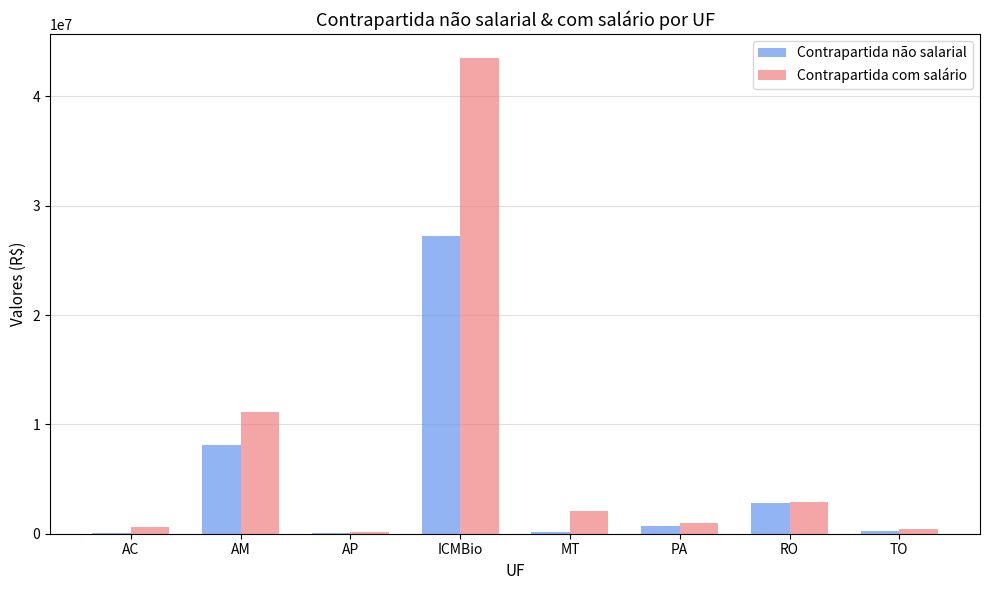

Which series has the widest spread of values?

Contrapartida com salário